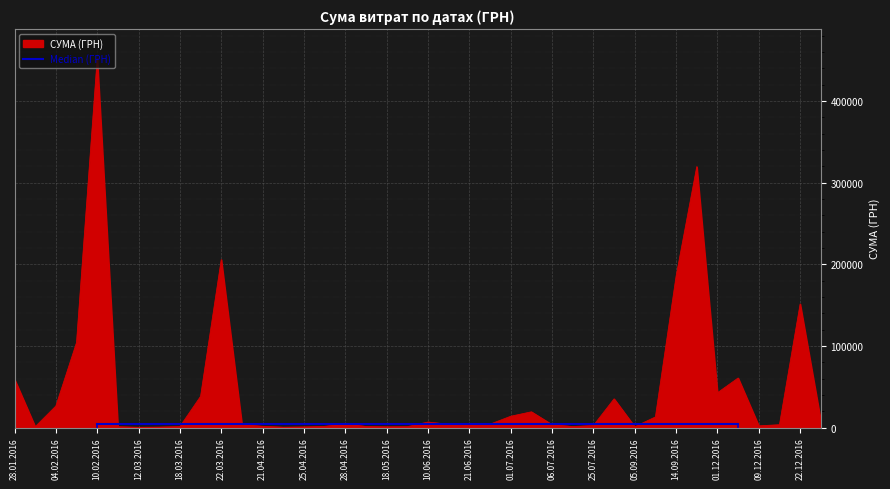

What is the change in value from 12.05.2016 to 12.03.2016?

-760.0